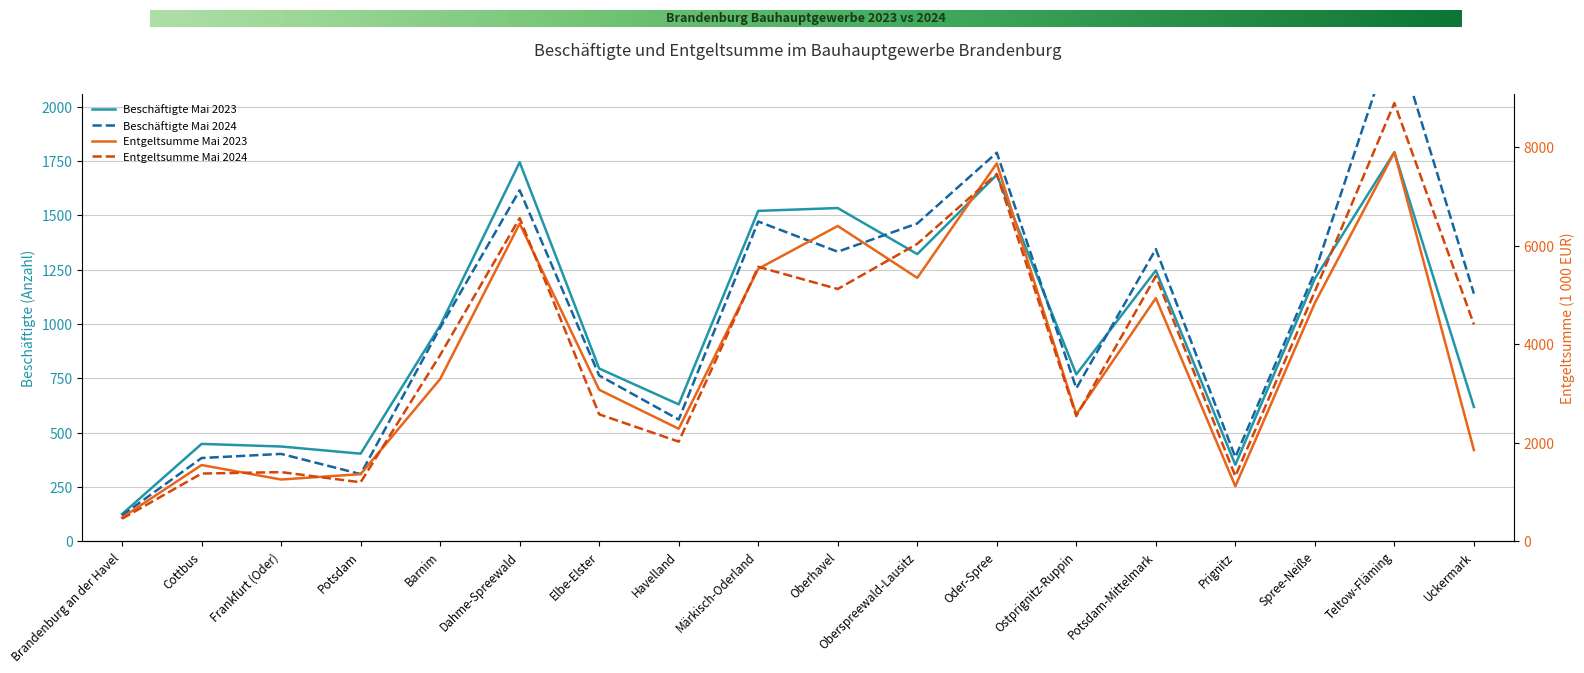

What is the greatest value displayed?

8893